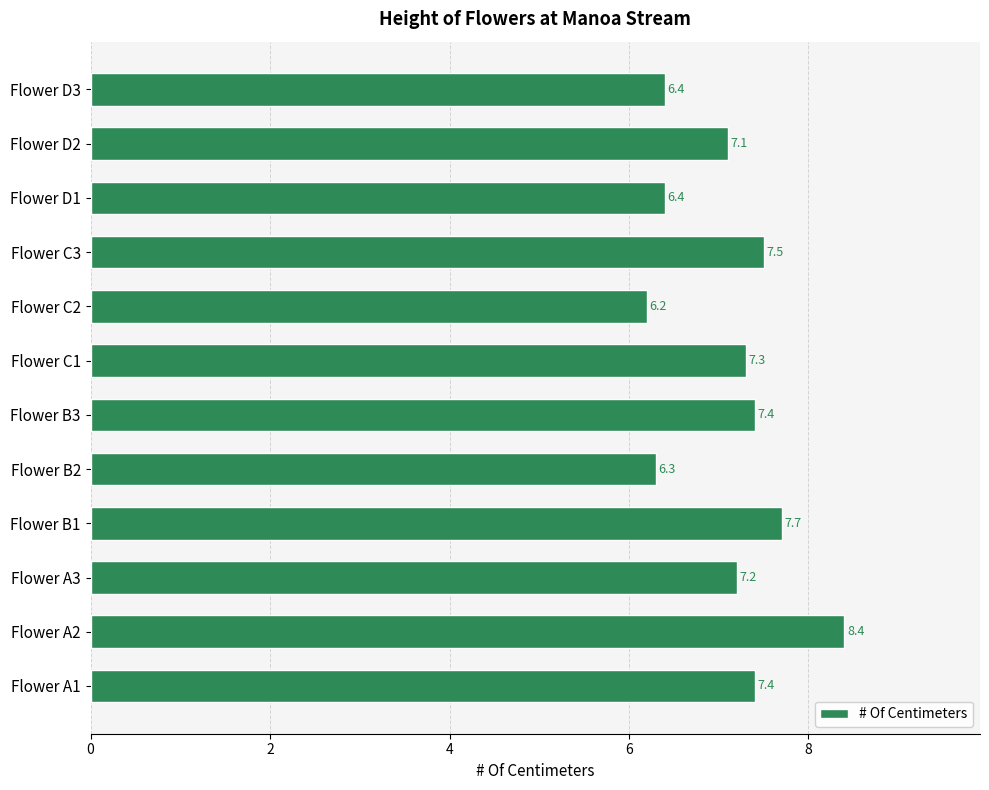

How many bars are there in total?

12